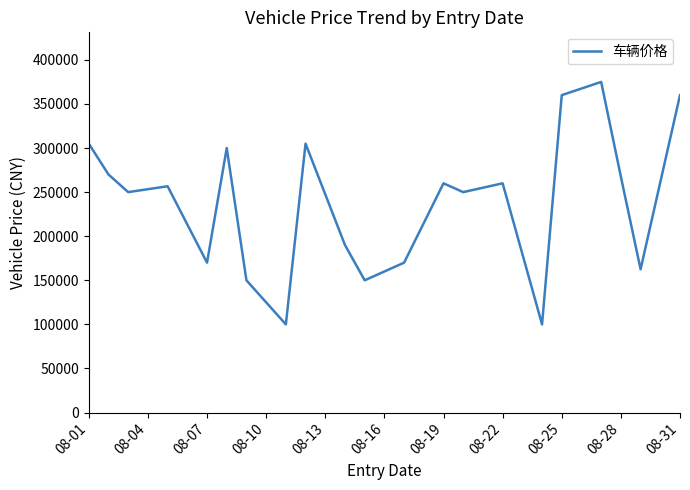

What is the difference between the maximum and minimum values?

275000.0